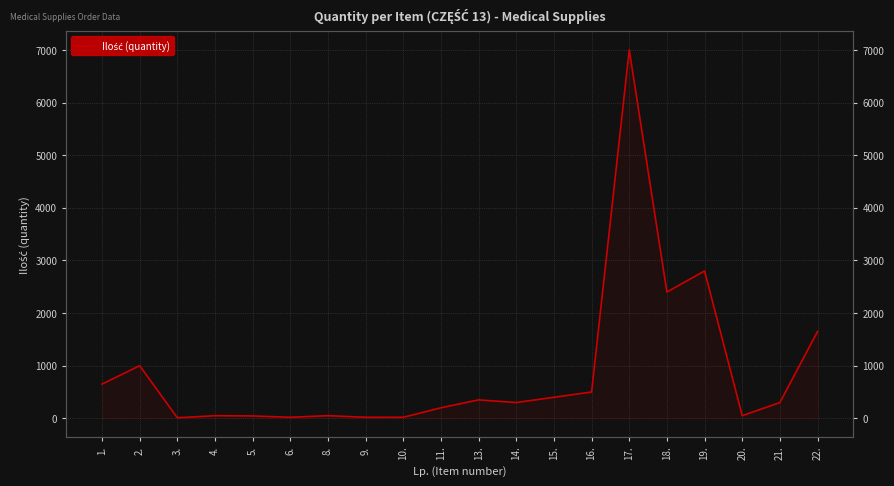

Reading left to right, transcribe all the data shown in this chart.

1.=650	2.=1000	3.=10	4.=50	5.=45	6.=20	8.=50	9.=20	10.=20	11.=200	13.=350	14.=300	15.=400	16.=500	17.=7000	18.=2400	19.=2800	20.=50	21.=300	22.=1650